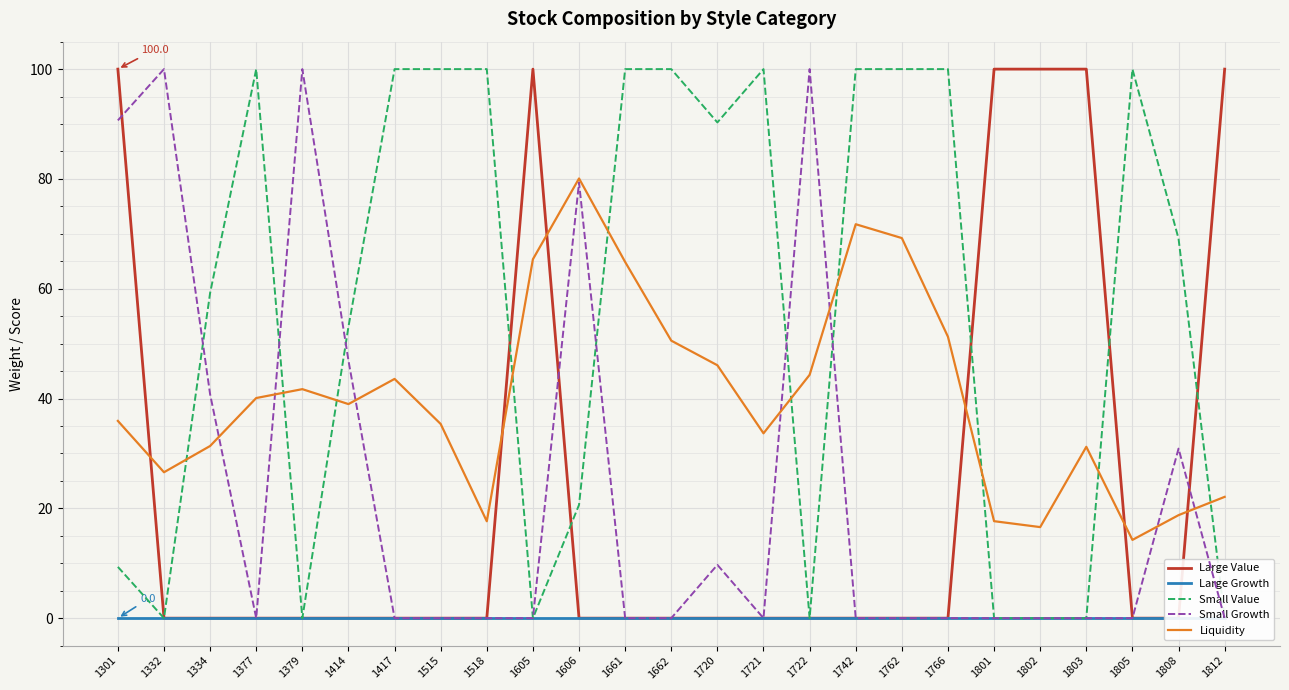

Which category has the lowest value in the Large Value series?

1332